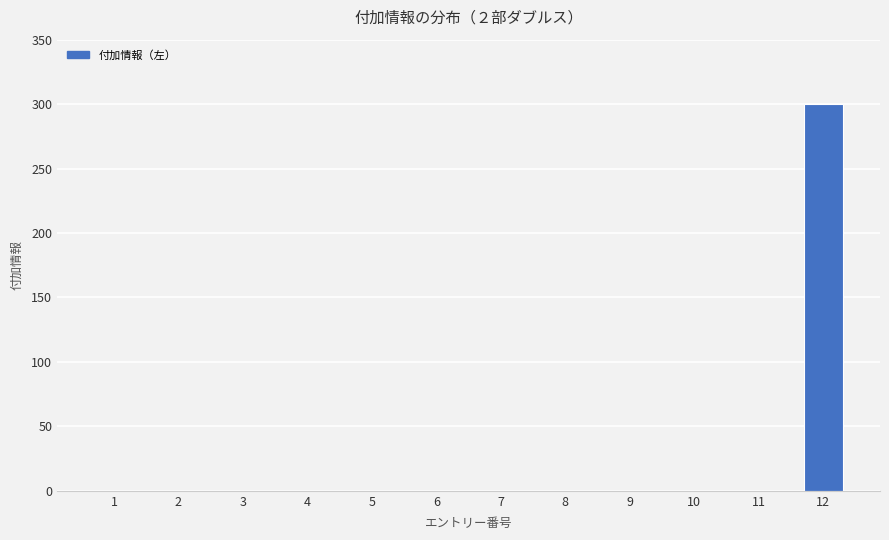

What is the sum of all values?

300